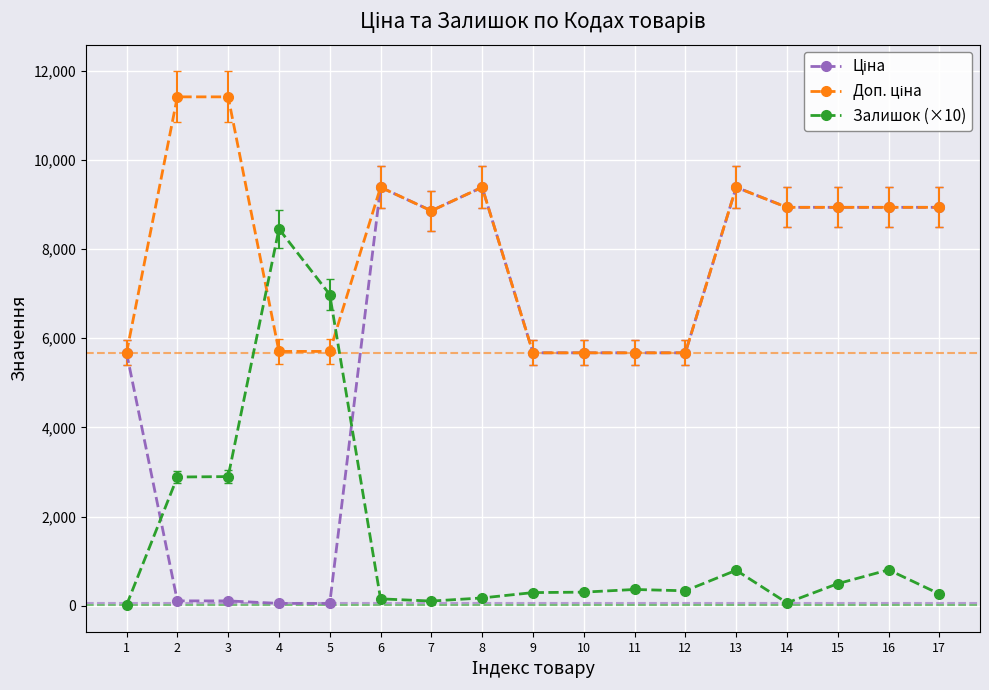

What is the total value across all series at 7?

17823.3